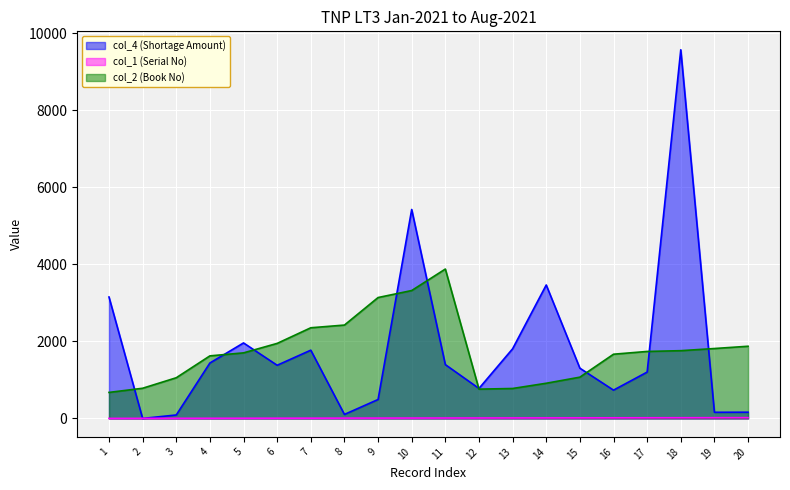

Which series has the widest spread of values?

col_4 (Shortage Amount)